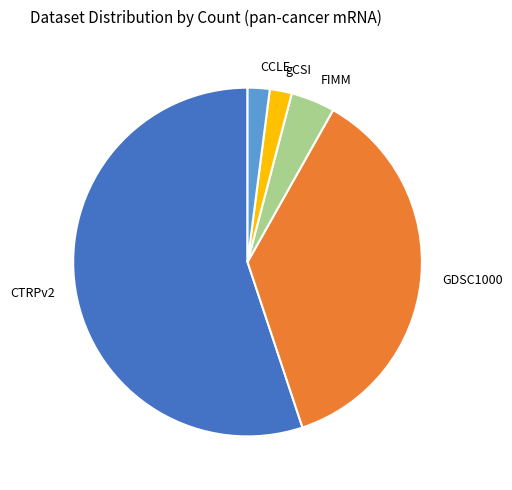

Combined, do CTRPv2 and gCSI account for over 50%?

Yes